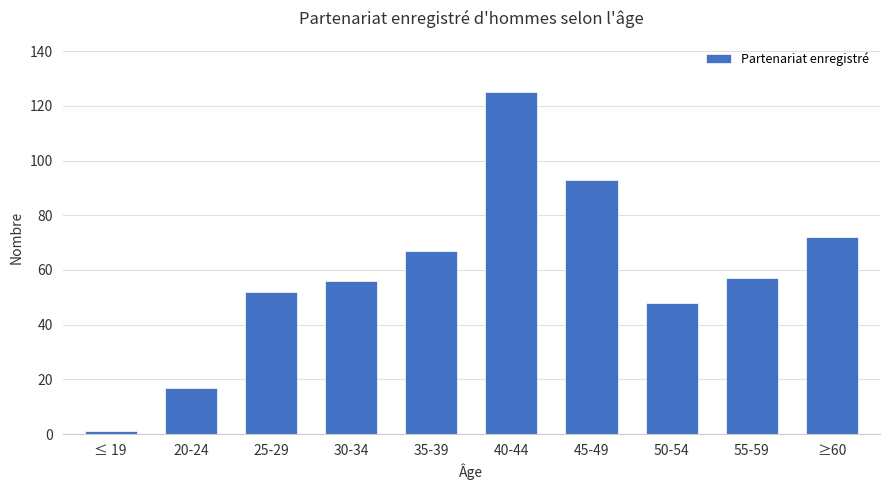

Are the bars grouped side by side (vs. stacked)?

No